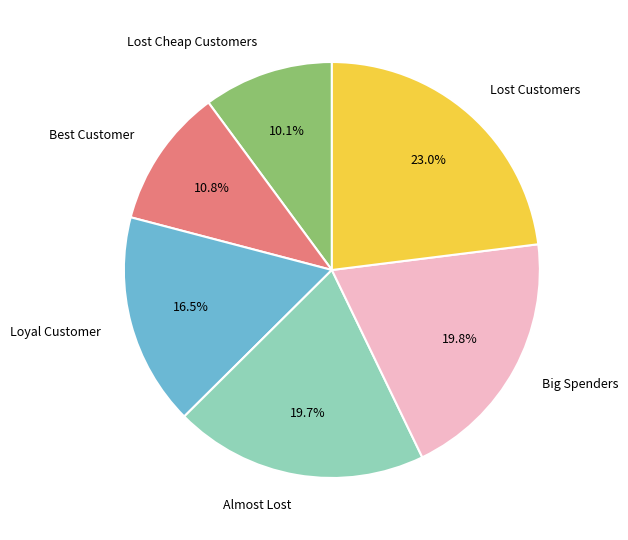

Is there a majority slice in this chart?

No